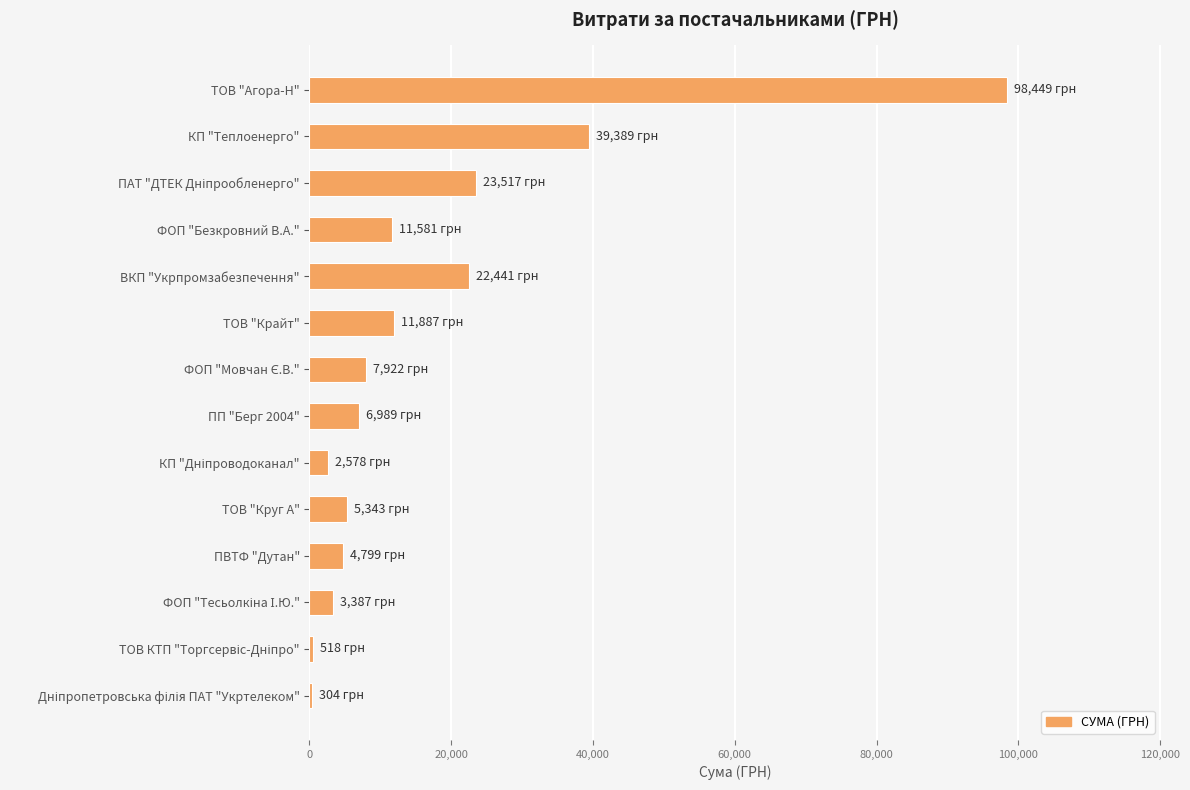

What is the sum of all values?

239103.1